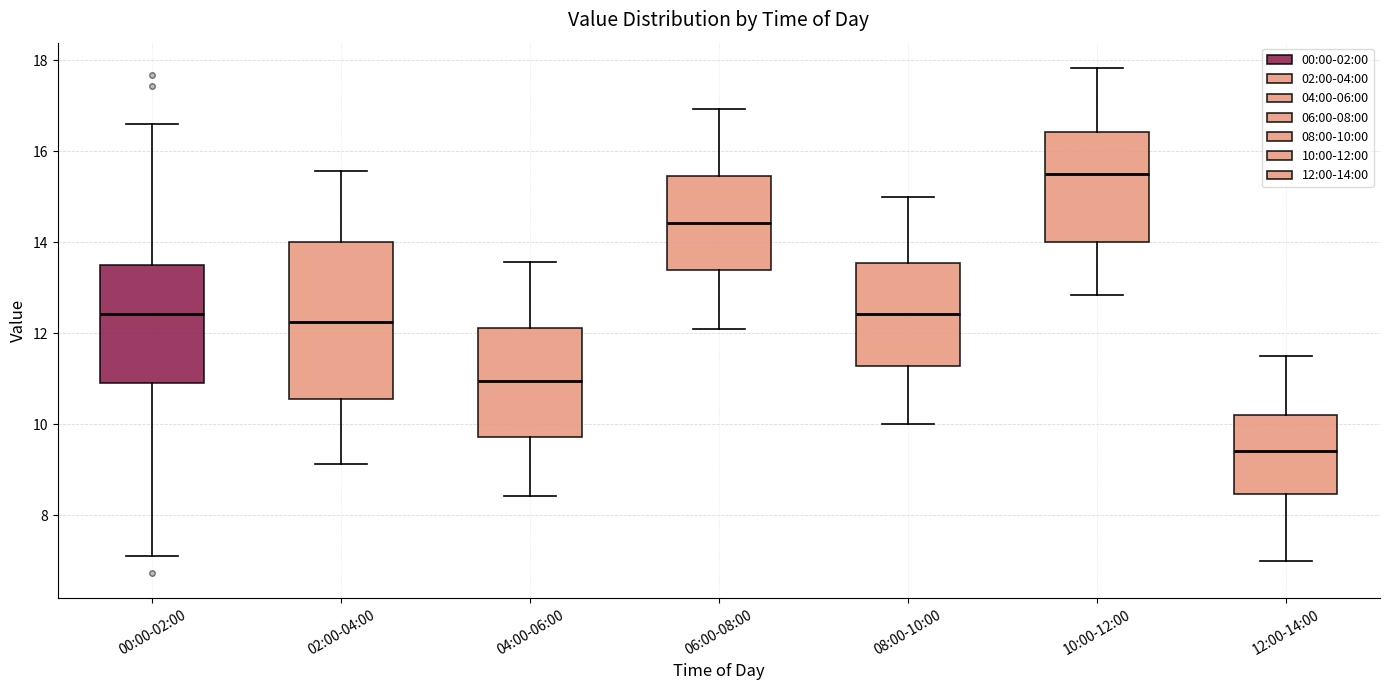

Which box's median line is the highest?

10:00-12:00